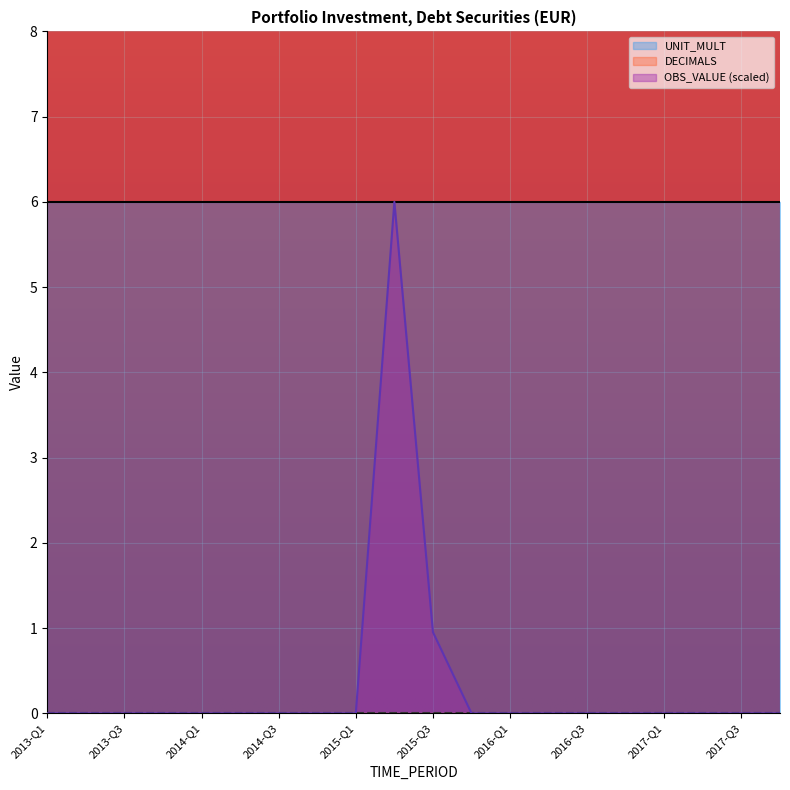

How many categories are shown in the chart?

20